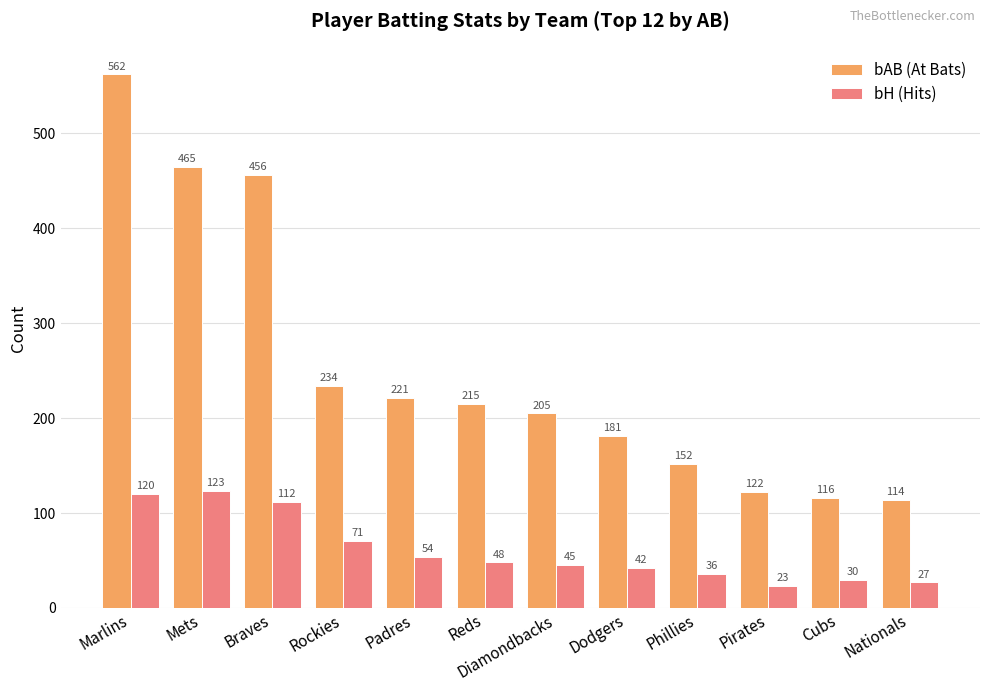

Which series has the largest total across all categories?

bAB (At Bats)